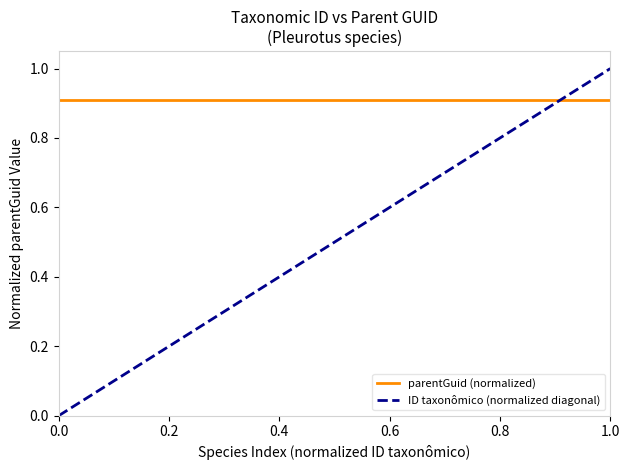

What is the greatest value displayed?

1.0